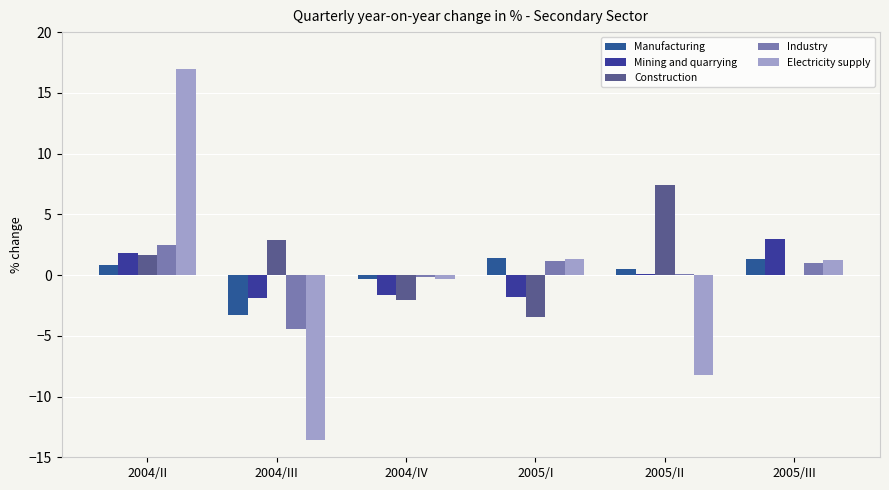

Which series changed the most between 2004/III and 2005/I?

Electricity supply